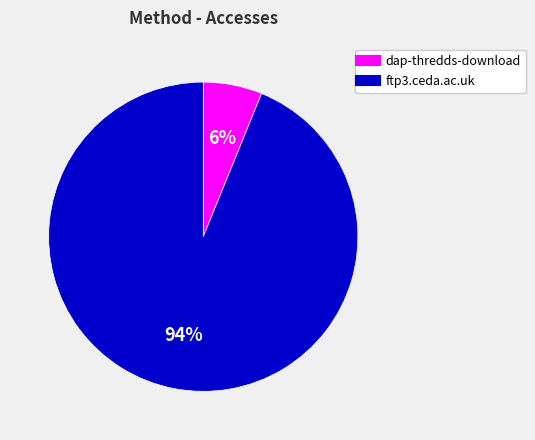

To the nearest percent, what is the average slice percentage?

50%